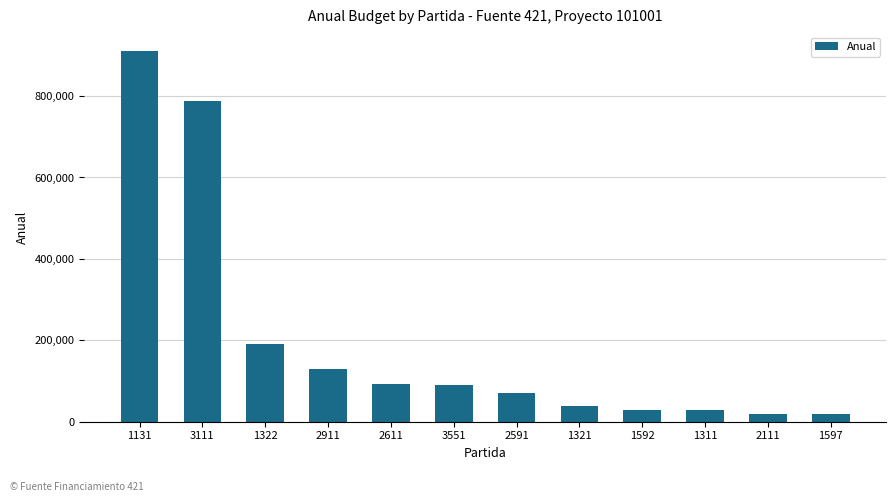

What is the approximate value at 3551?

90000.0